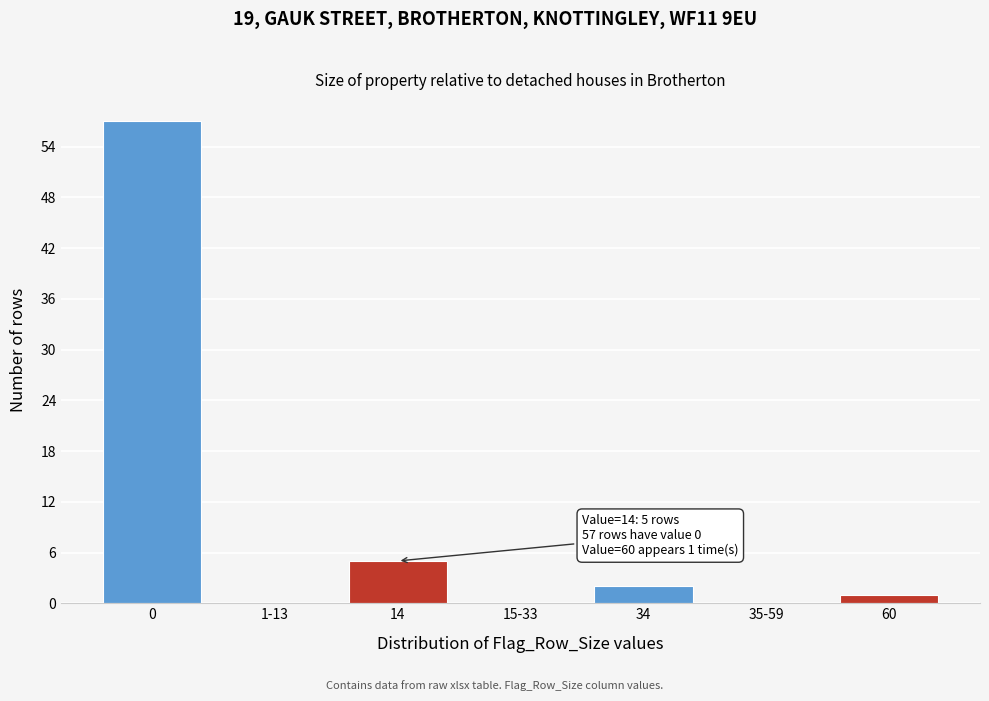

Reading left to right, list all the values displayed in this chart.

0=57	1-13=0	14=5	15-33=0	34=2	35-59=0	60=1